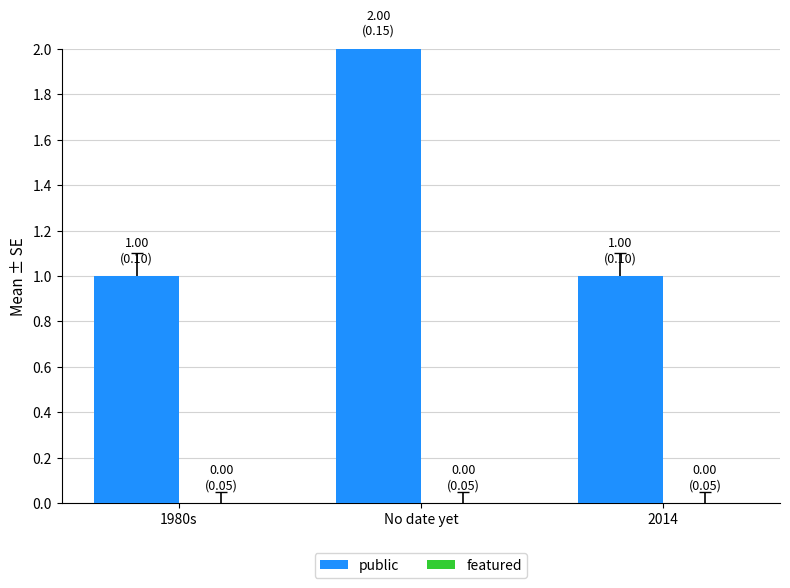

The chart shows a value of 1 at 2014. True or false?

True